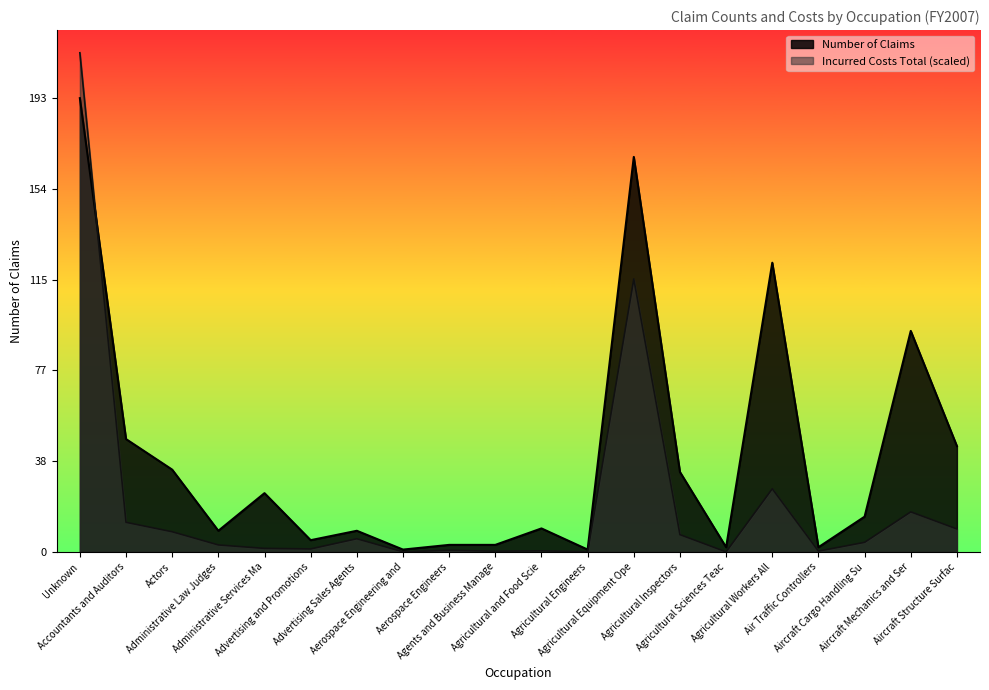

What is the label of the 7th point from the left?

Advertising Sales Agents